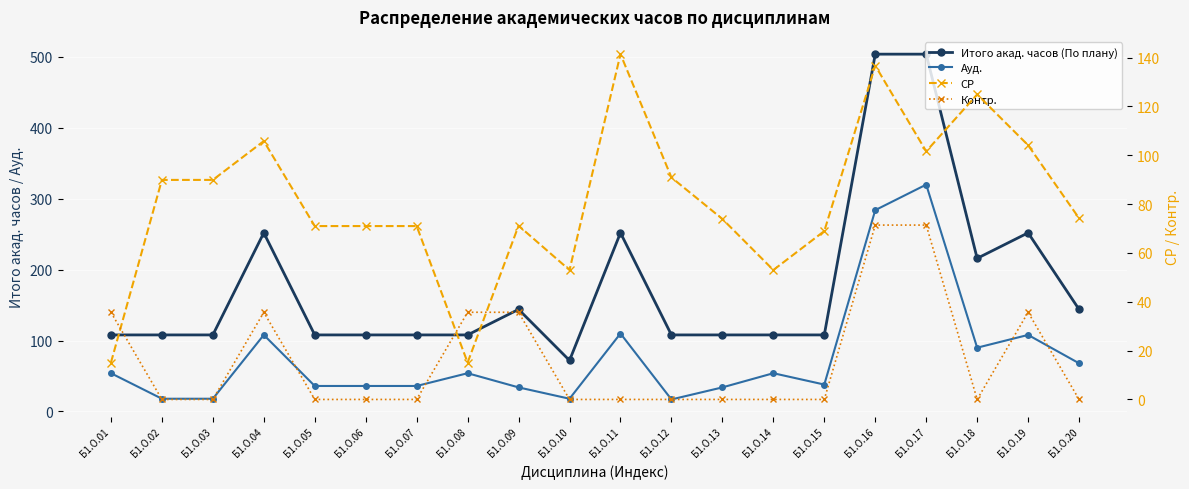

At how many categories does at least one series exceed 286?

2